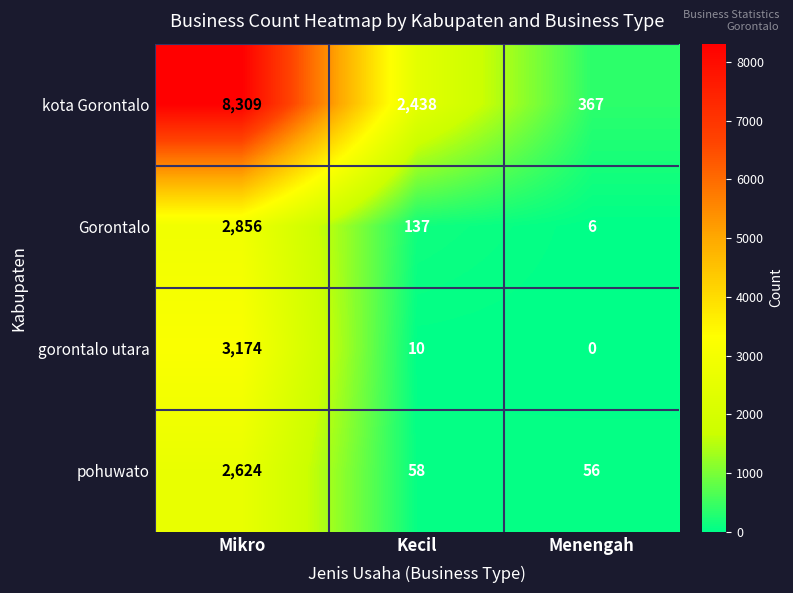

The value of pohuwato at Kecil is 94. True or false?

False